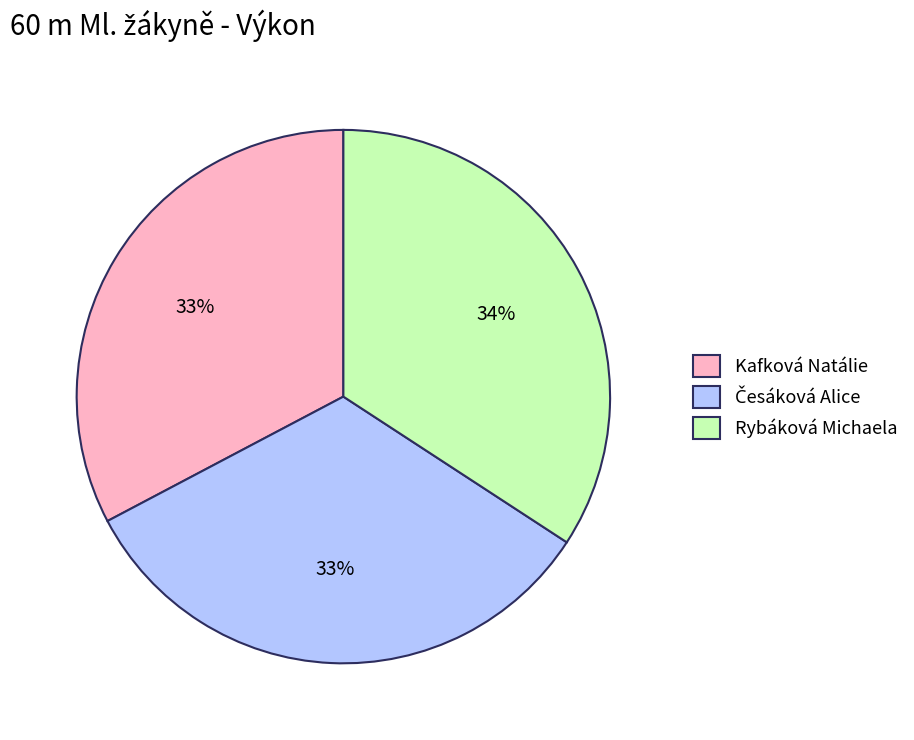

To the nearest percent, what is the difference between the largest and smallest slice percentages?

1%